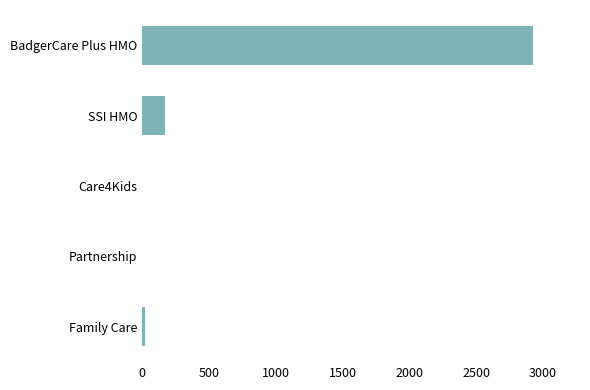

What is the sum of all values?

3122